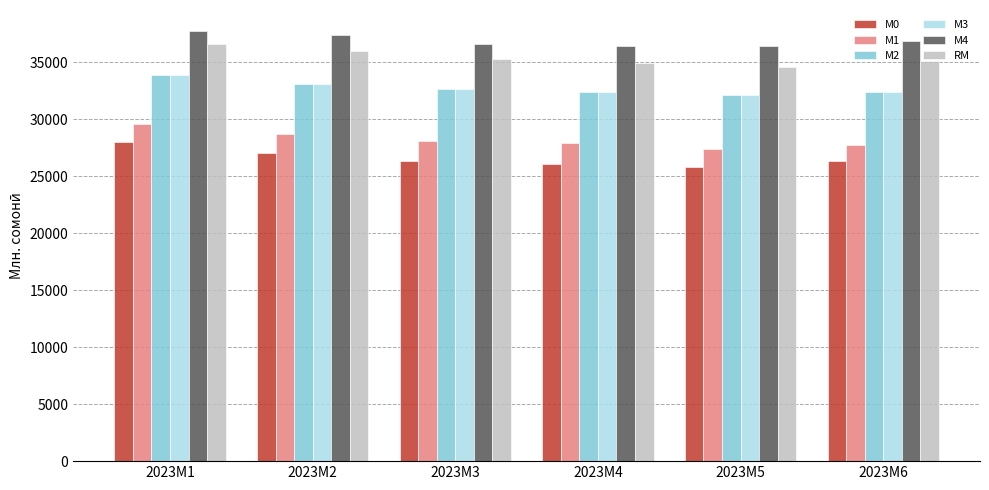

What is the sum of all М3 values?

196534.3